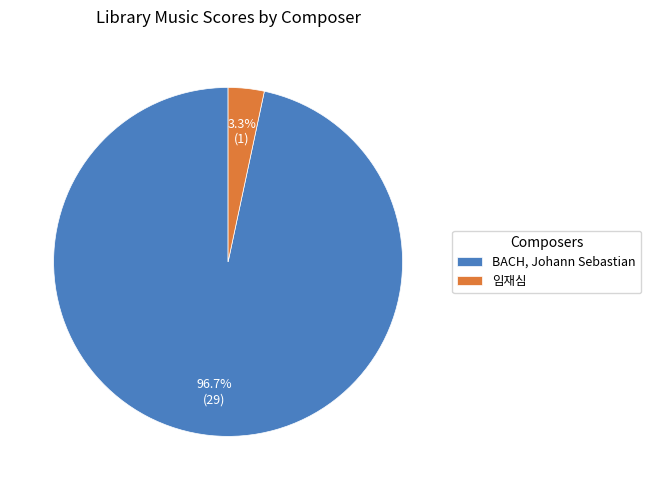

What percentage is the BACH, Johann Sebastian slice, to the nearest percent?

97%